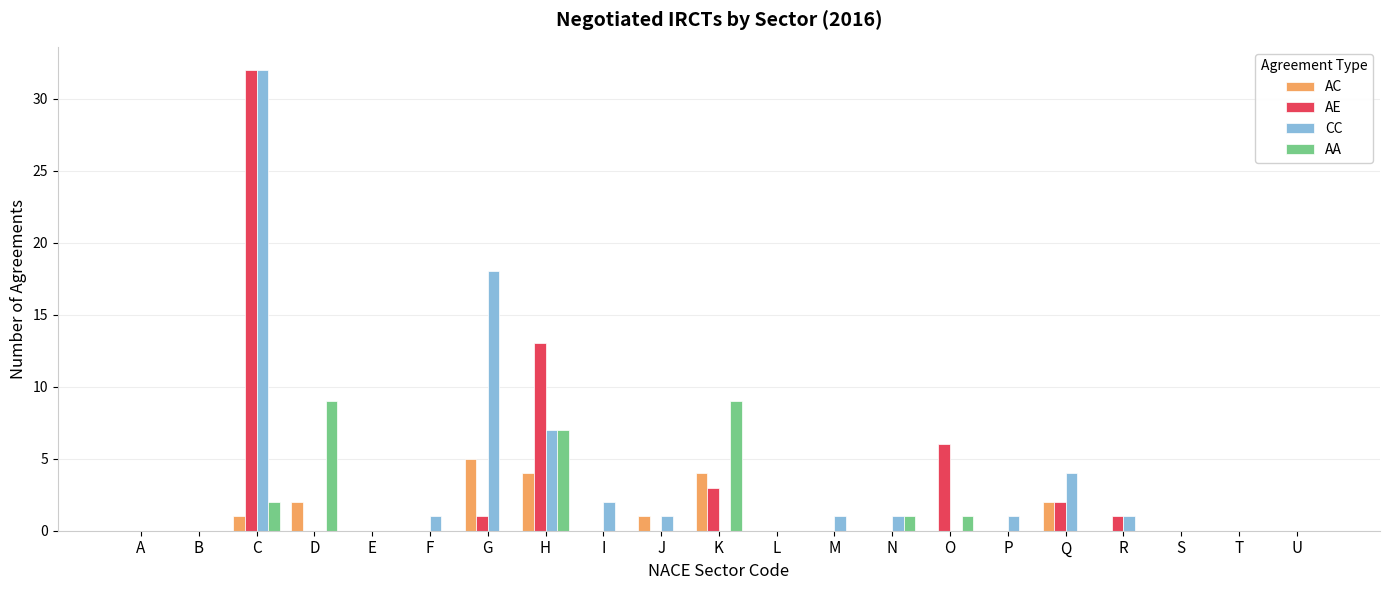

Which category has the highest value in the CC series?

C